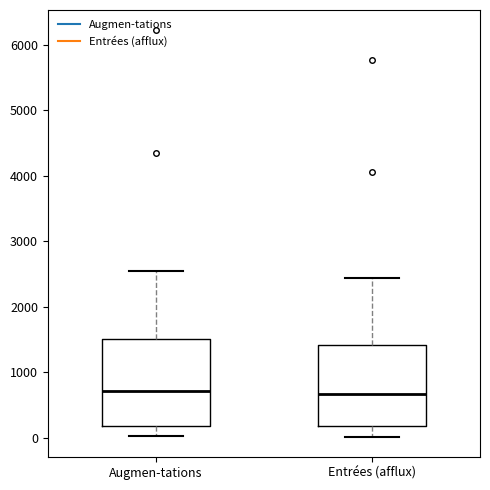

Reading left to right, transcribe this box plot: for each box, give where its median line is, the range the box spans, and where its two whiskers end, as read against the y-axis. The values are not printed on the chart, so give them approximately, as read against the axis.

Augmen-tations: median 700, box 200 to 1500, whiskers 0 to 2500
Entrées (afflux): median 700, box 200 to 1400, whiskers 0 to 2400